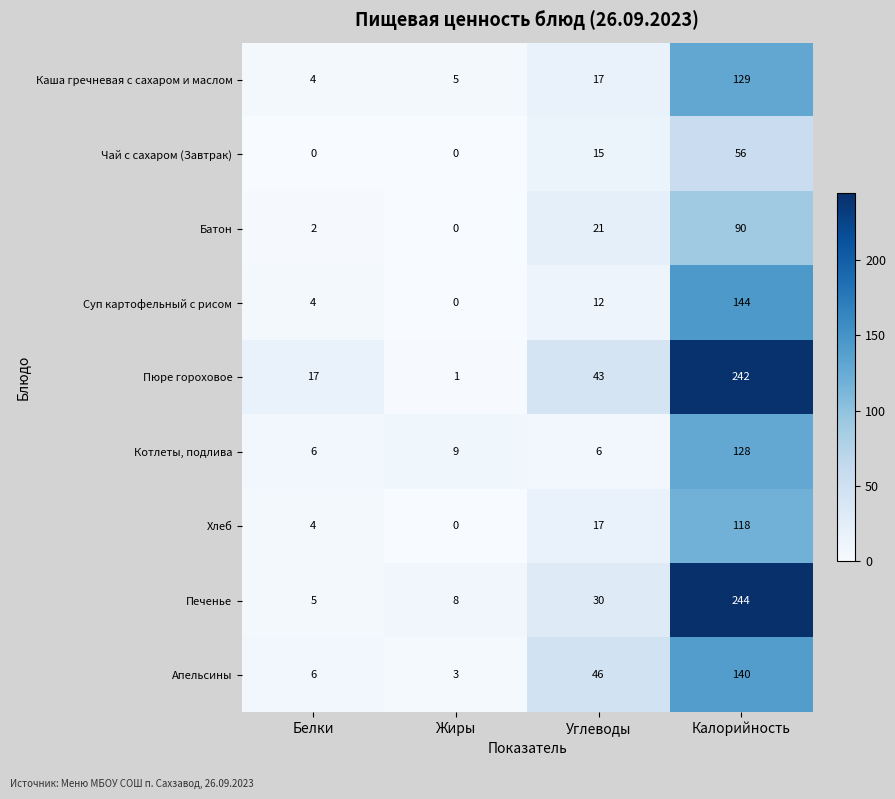

What is the average value of the Котлеты, подлива series?

37